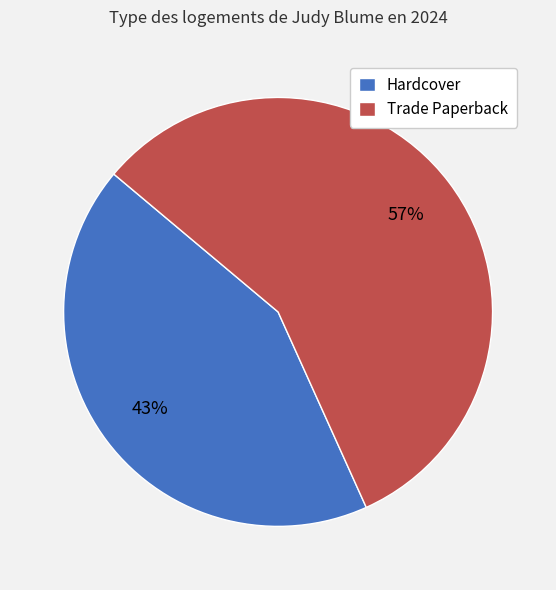

Count the number of slices in the pie.

2